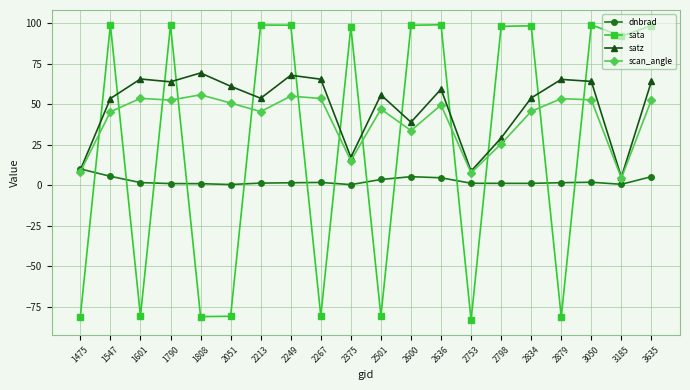

Is it true that scan_angle equals 53.7 at 2267?

True